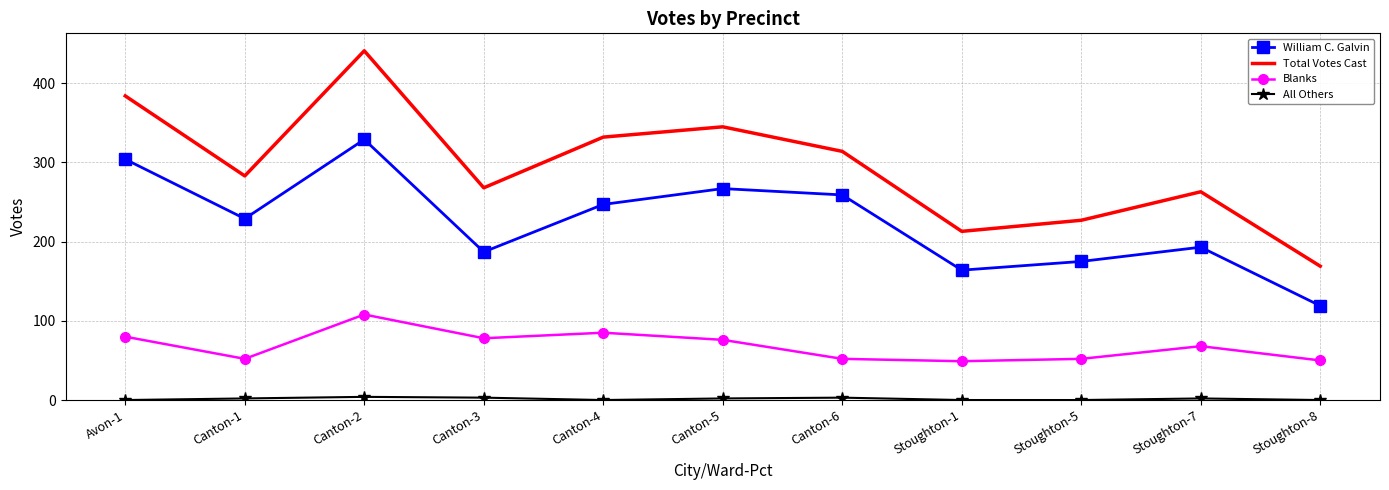

In Total Votes Cast, how many points are lower than both neighbors (excluding endpoints)?

3